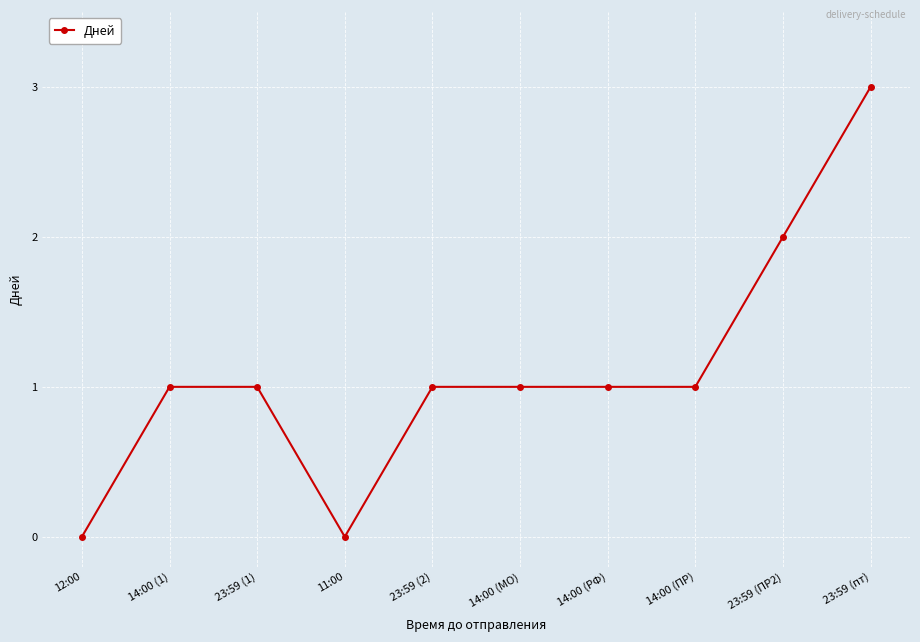

Is it true that the value at 23:59 (ПР2) is 2?

True